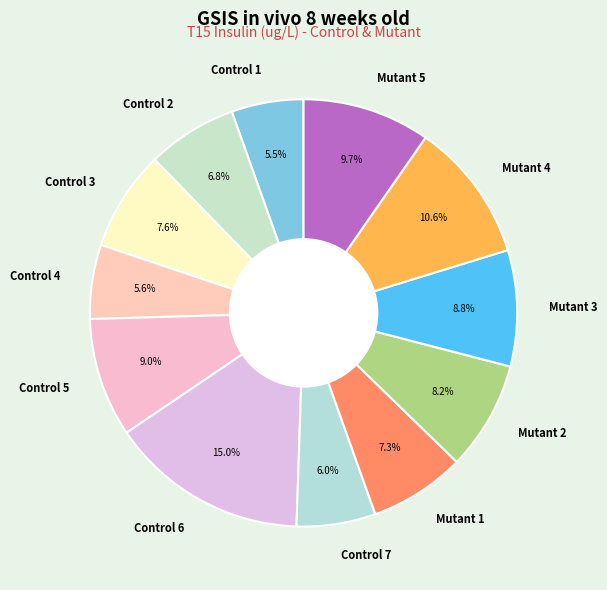

To the nearest percent, what percentage of the pie is Mutant 4?

11%